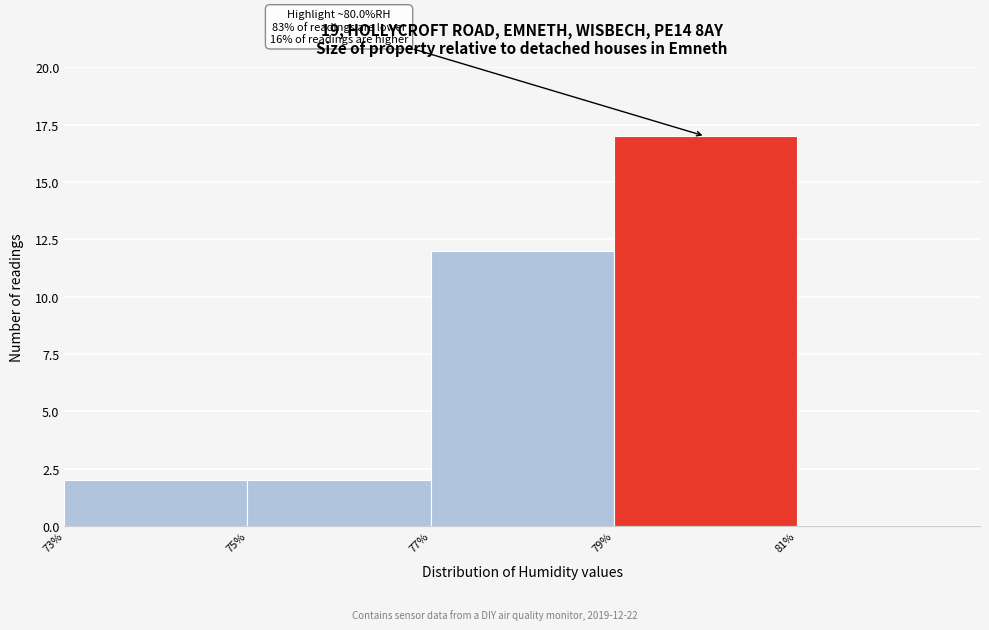

Reading right to left, extract all data points from this chart.

81%=0	79%=17	77%=12	75%=2	73%=2